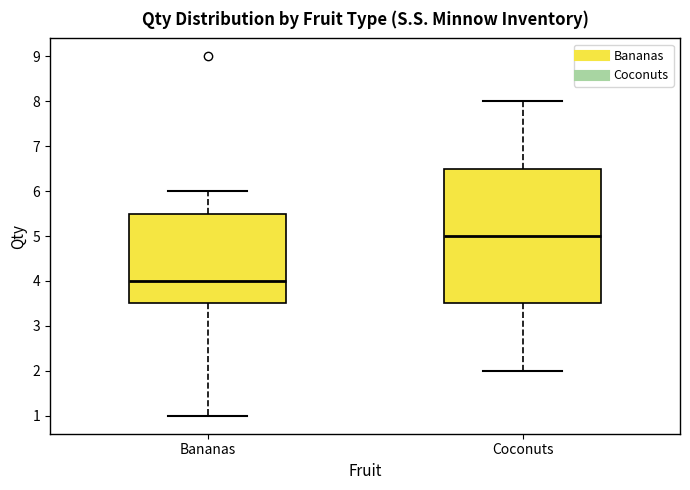

Where does the lower whisker of the box for Coconuts end on the y-axis? The values are not printed on the chart, so give them approximately, as read against the axis.

2.0